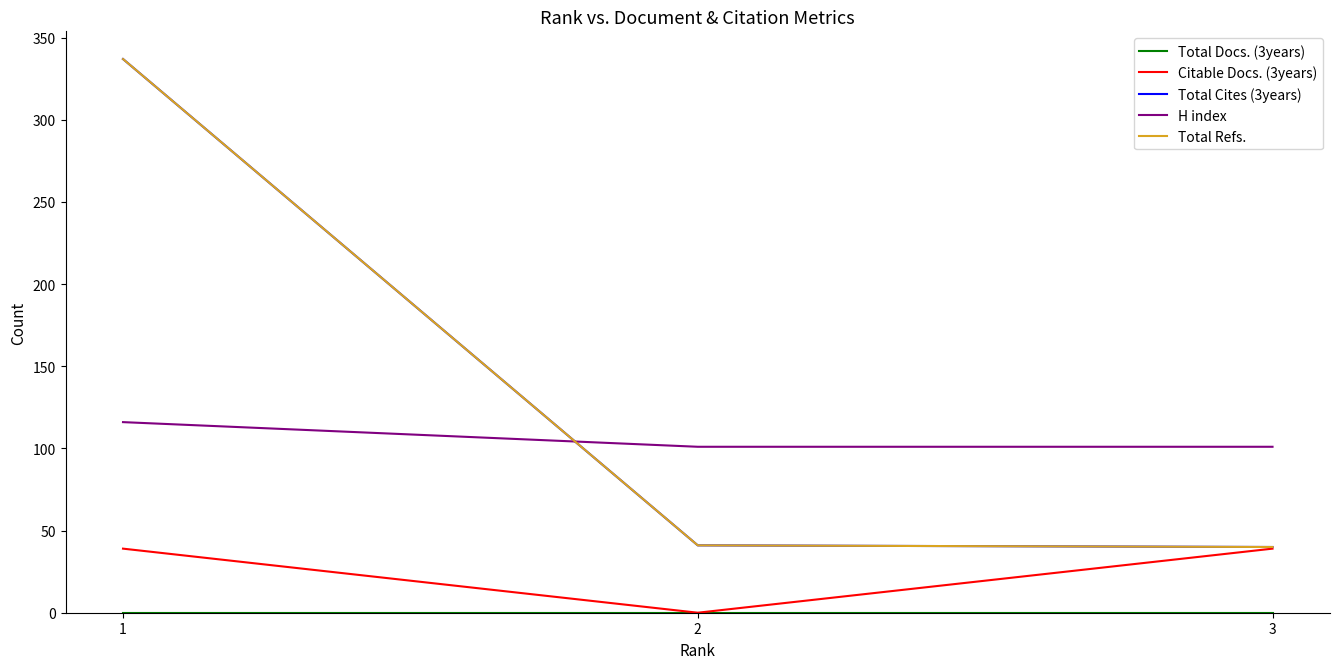

List the labels in order of Total Refs. value, largest first.

1, 2, 3